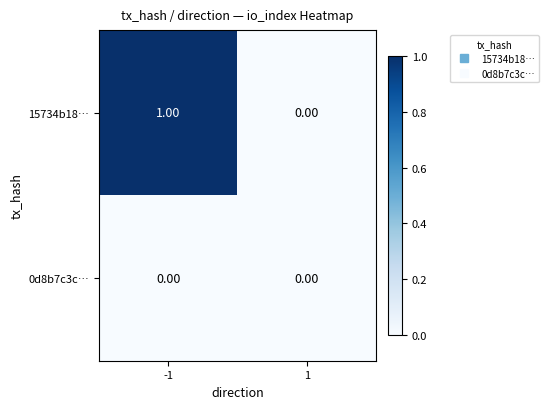

Between -1 and 1, which series saw the biggest shift?

15734b18…